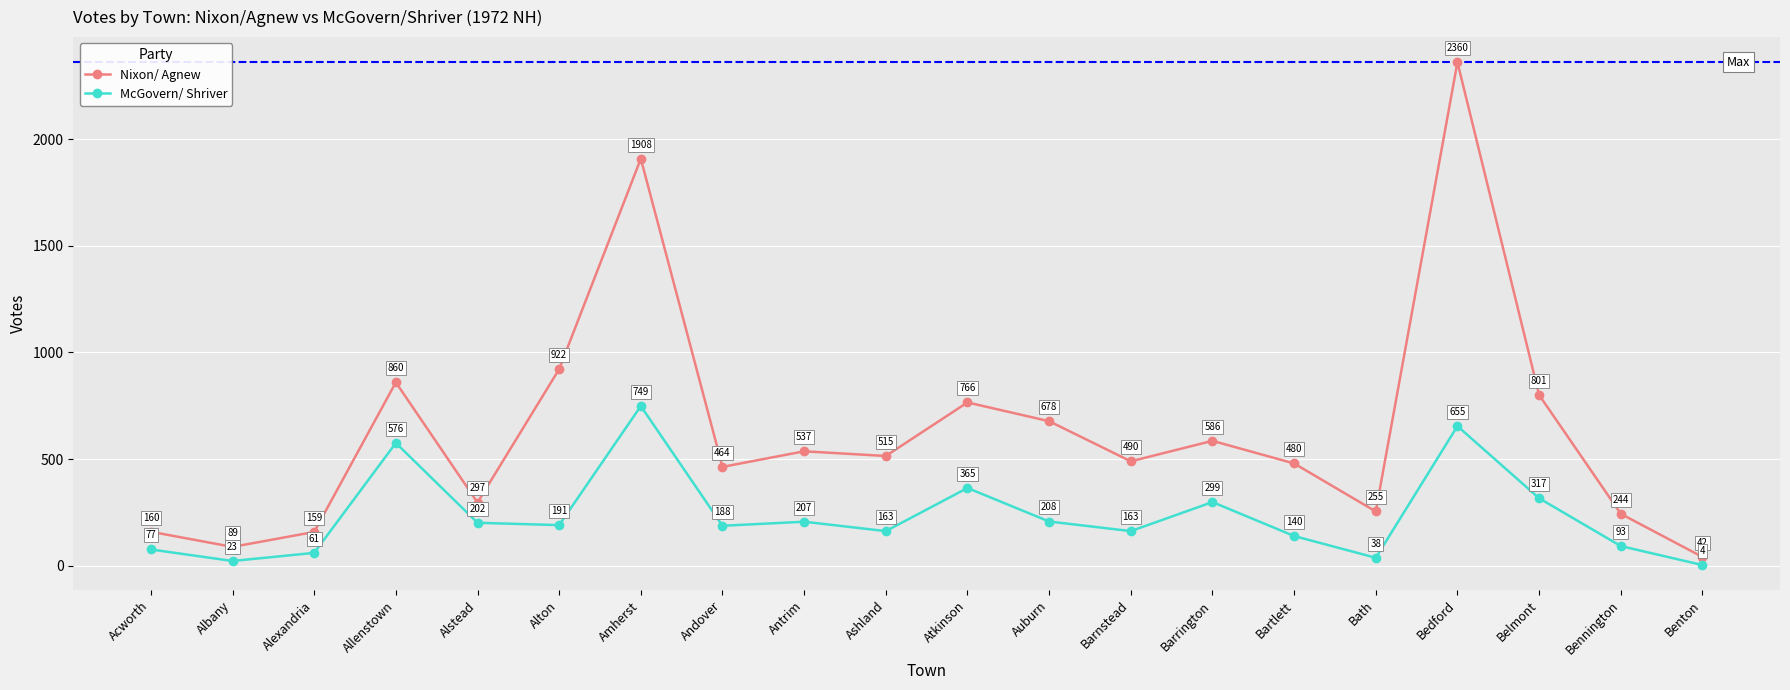

Reading right to left, extract all data points from this chart.

Nixon/ Agnew: 42	244	801	2360	255	480	586	490	678	766	515	537	464	1908	922	297	860	159	89	160
McGovern/ Shriver: 4	93	317	655	38	140	299	163	208	365	163	207	188	749	191	202	576	61	23	77